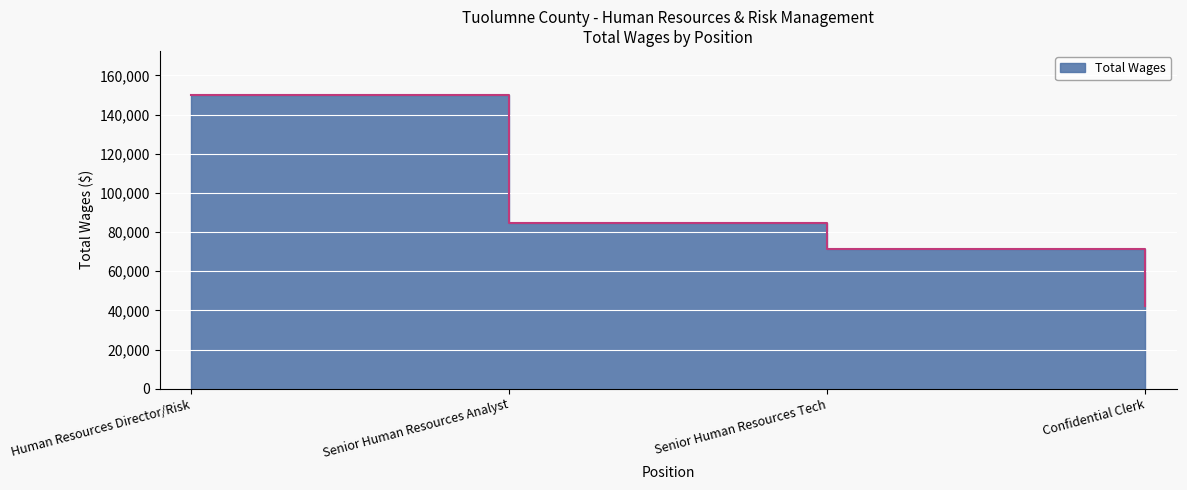

List the labels in order of value, smallest first.

Confidential Clerk, Senior Human Resources Tech, Senior Human Resources Analyst, Human Resources Director/Risk